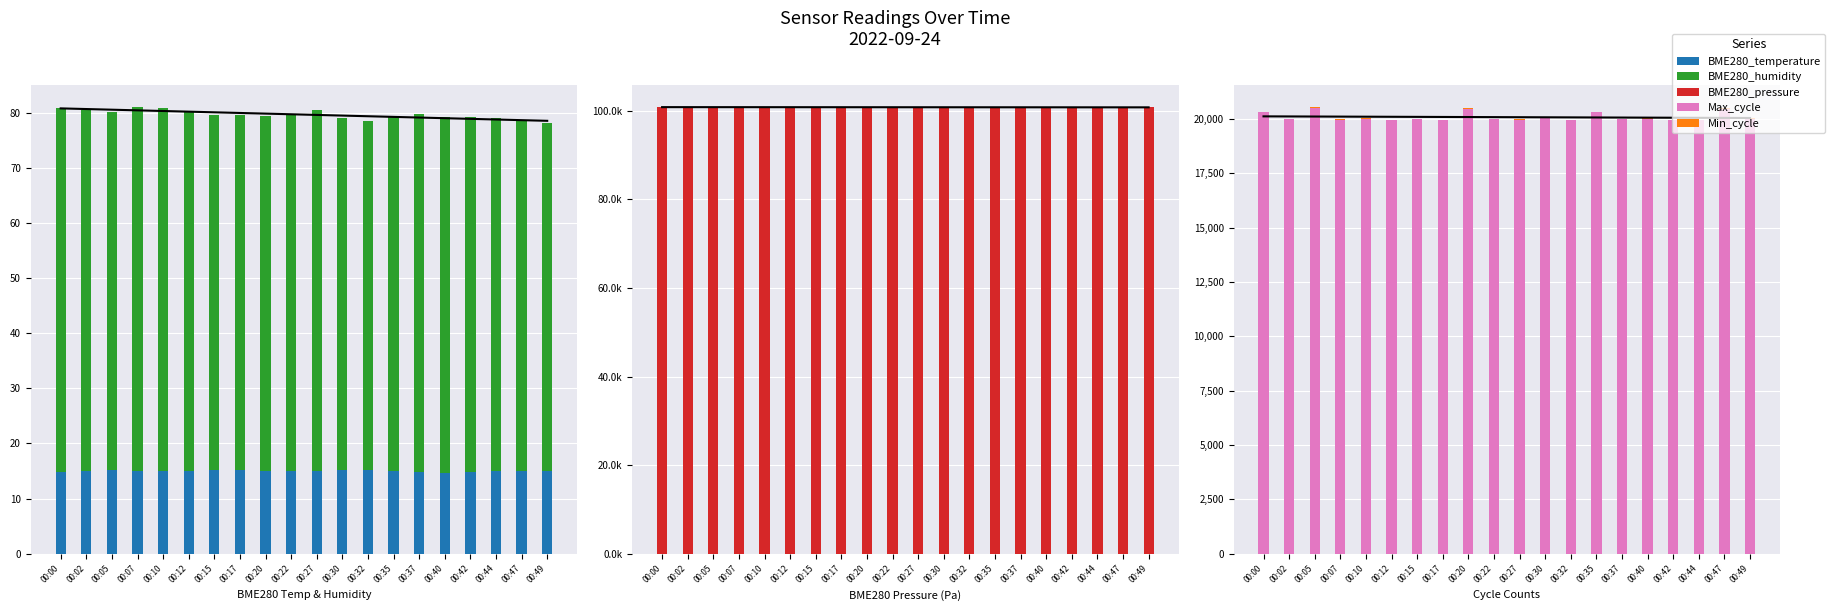

True or false: Max_cycle has a value of 19928.0 at 00:44.

True